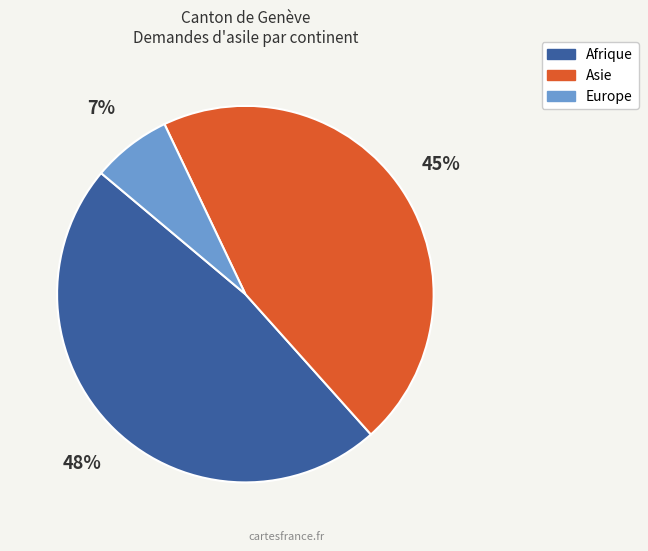

How many segments does this pie chart have?

3